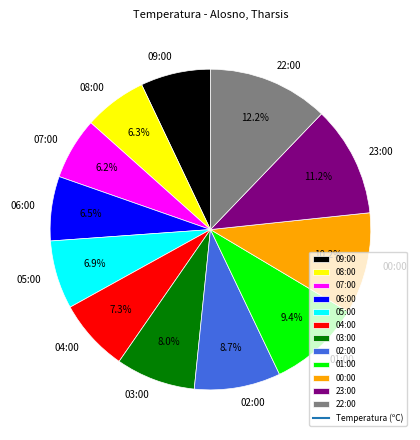

Which has a higher value, 23:00 or 03:00?

23:00